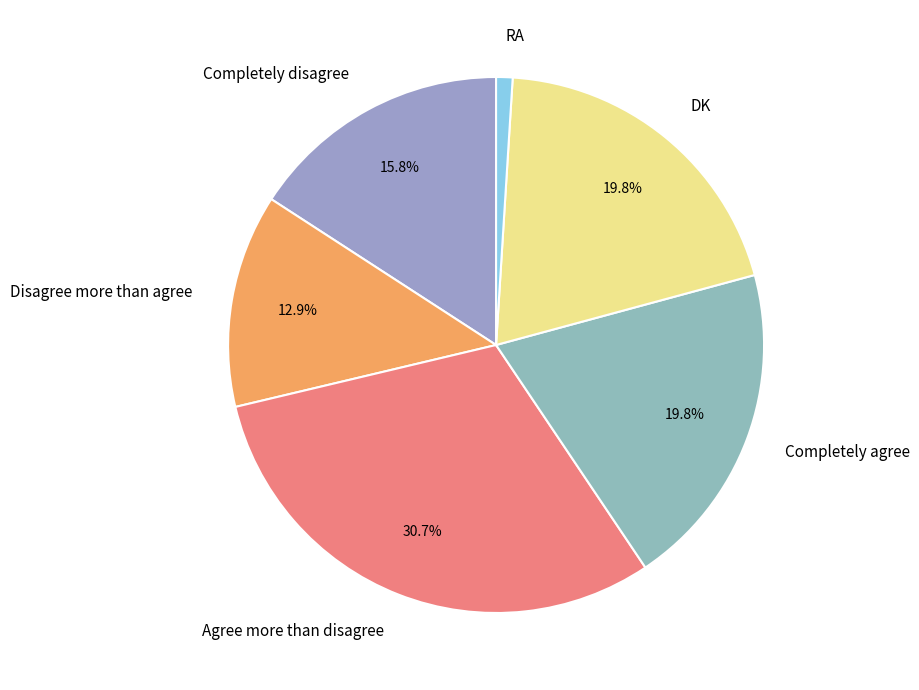

How many slices are in this pie chart?

6